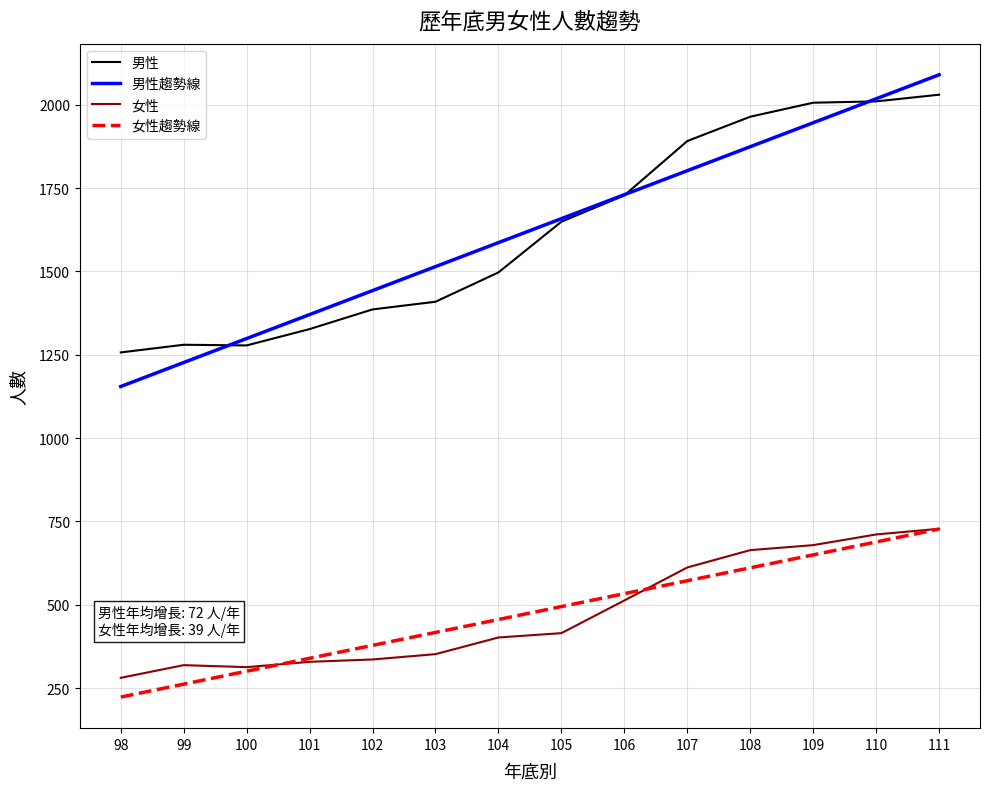

Read the 女性趨勢線 value at 107.

572.2